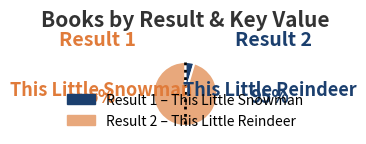

Does any single category account for the majority?

Yes